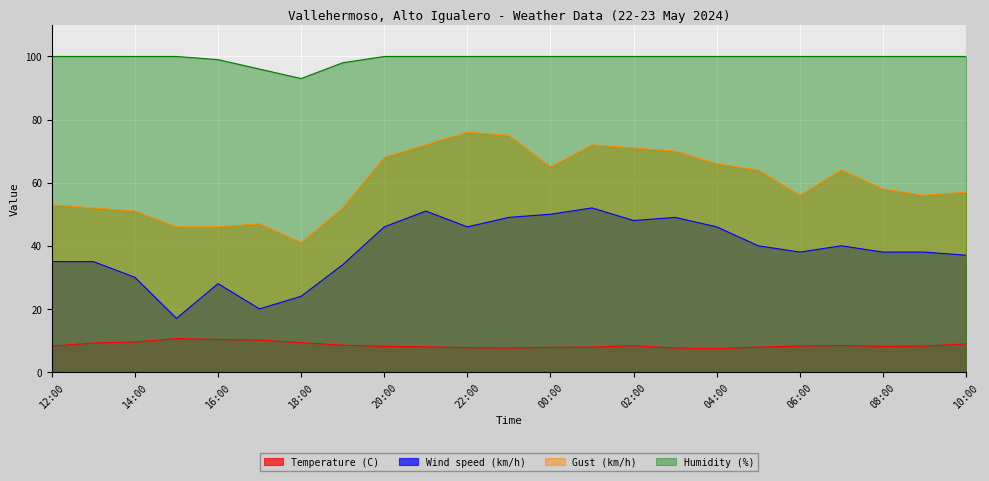

How many lines are shown in the chart?

4